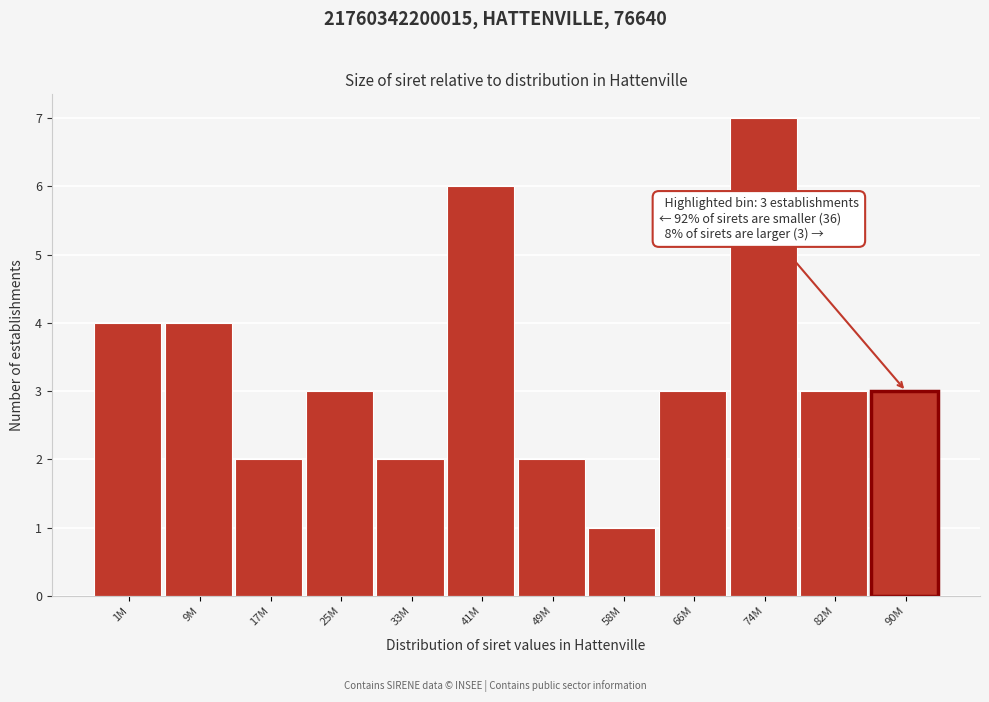

Reading left to right, list all the values displayed in this chart.

4	4	2	3	2	6	2	1	3	7	3	3